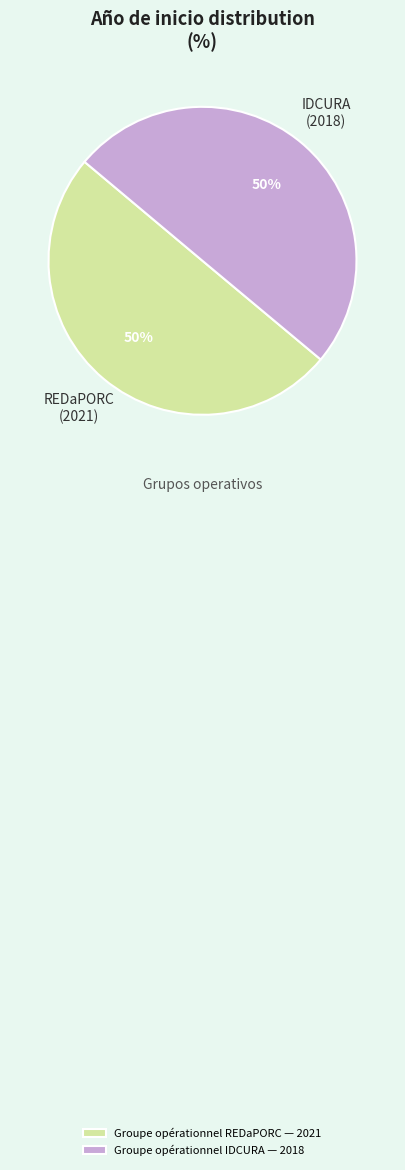

To the nearest percent, what percentage of the pie is Groupe opérationnel REDaPORC — 2021?

50%